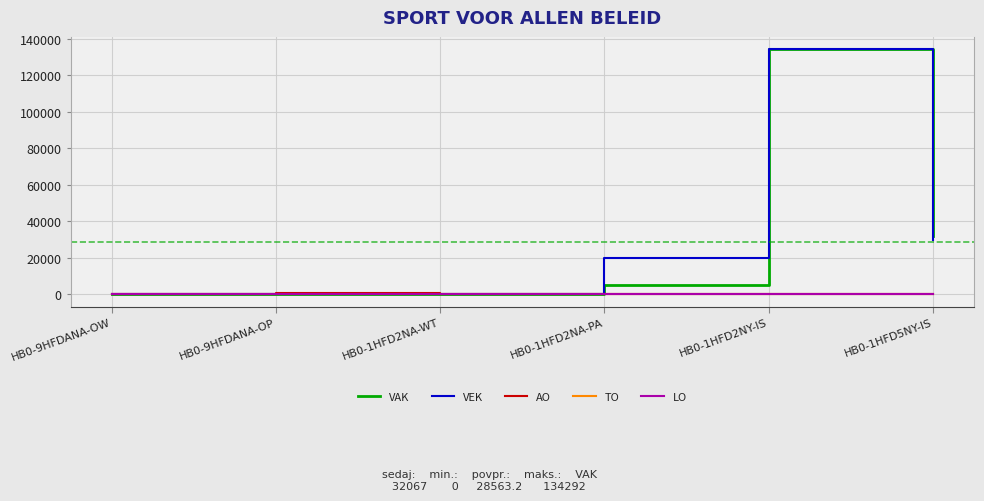

What is the total value across all series at HB0-1HFD5NY-IS?

61705